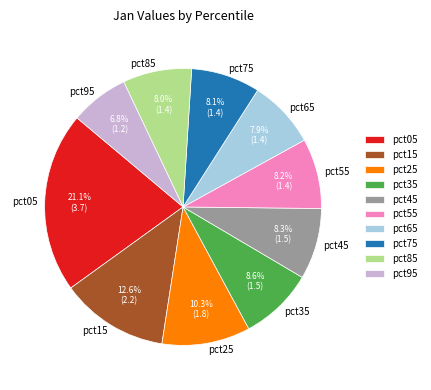

How much of the chart is everything except pct65?

92.1%